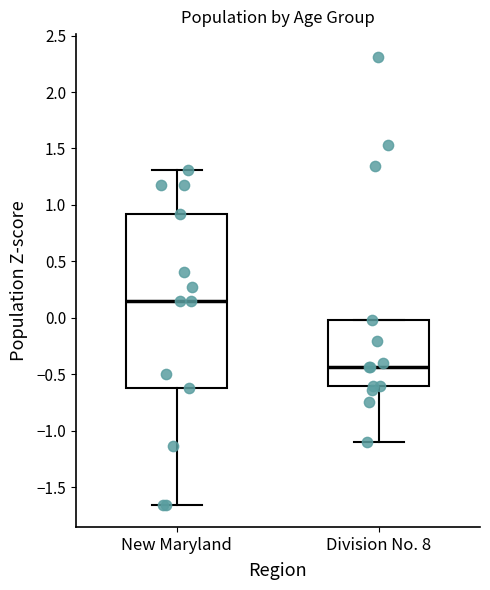

Reading left to right, transcribe this box plot: for each box, give where its median line is, the range the box spans, and where its two whiskers end, as read against the y-axis. The values are not printed on the chart, so give them approximately, as read against the axis.

New Maryland: median 0.15, box -0.60 to 0.90, whiskers -1.65 to 1.30
Division No. 8: median -0.45, box -0.60 to 0.00, whiskers -1.10 to 0.00